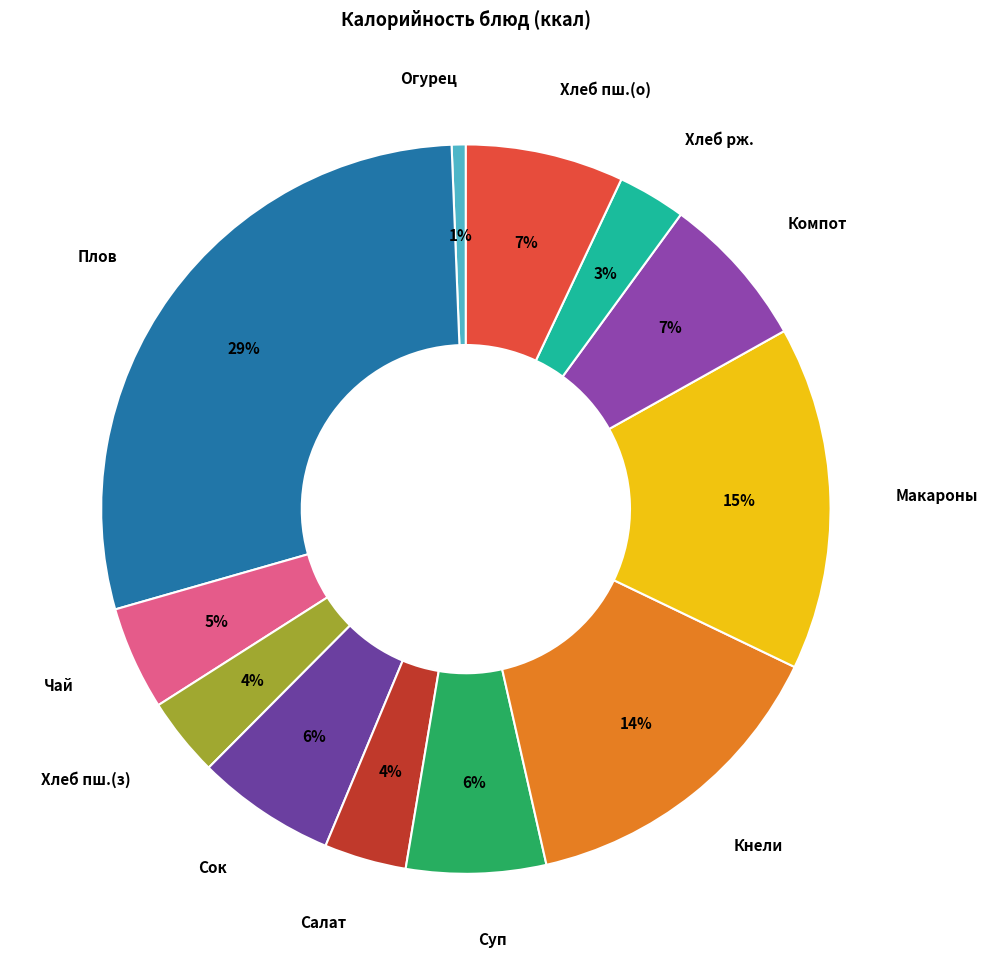

Between Кнели and Хлеб рж., which is larger?

Кнели